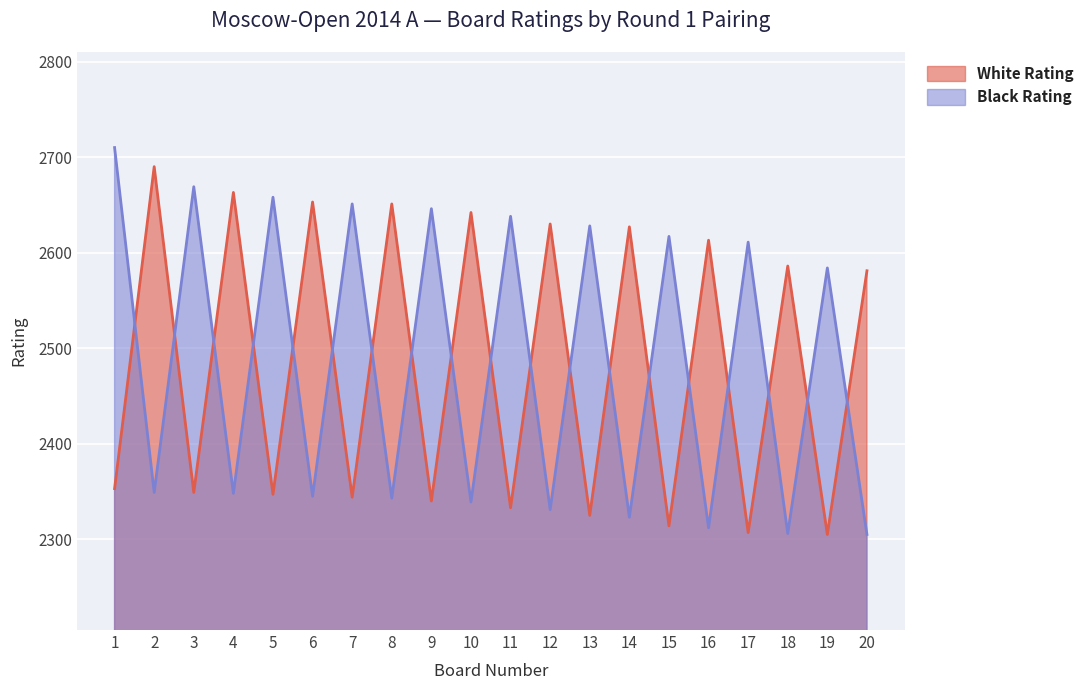

At which category does Black Rating reach its first local peak?

3